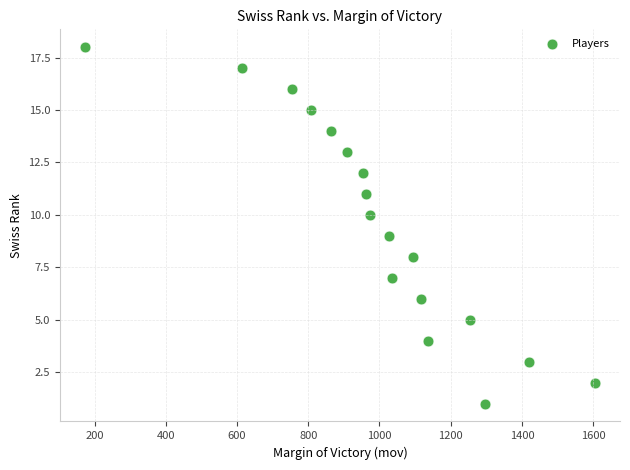

What is the range of X values (max minus min)?

1430